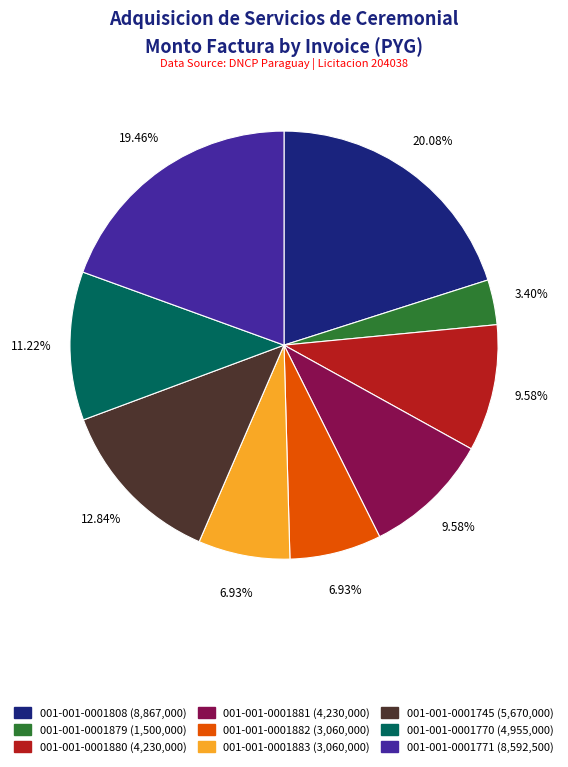

Which category has the biggest portion of the pie?

001-001-0001808